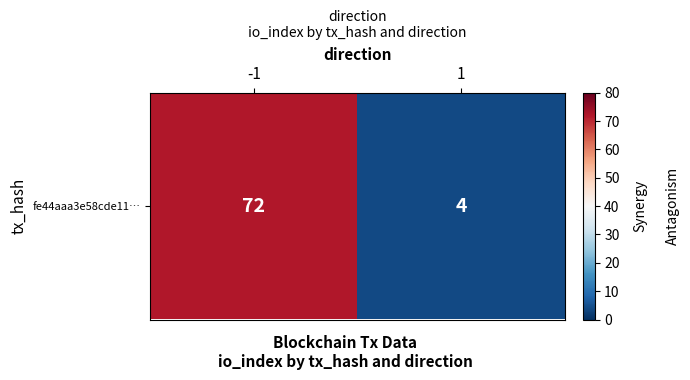

What is the sum of the values at 1 and -1?

76